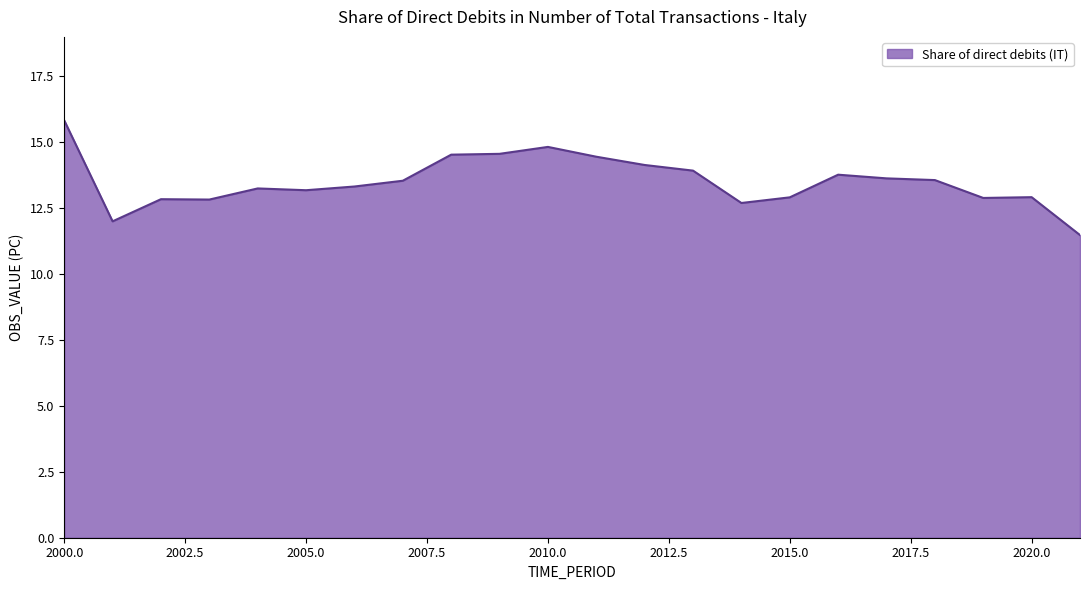

What is the difference between the maximum and minimum values?

4.3